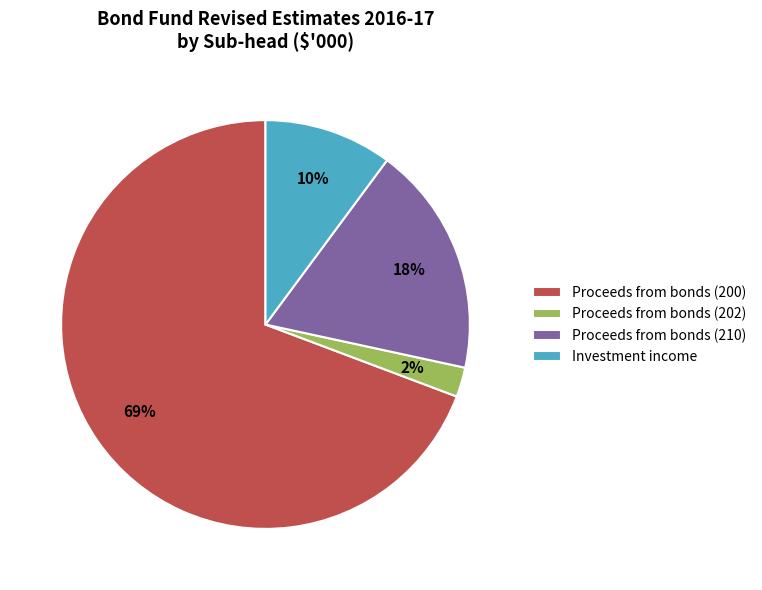

Is there a majority slice in this chart?

Yes